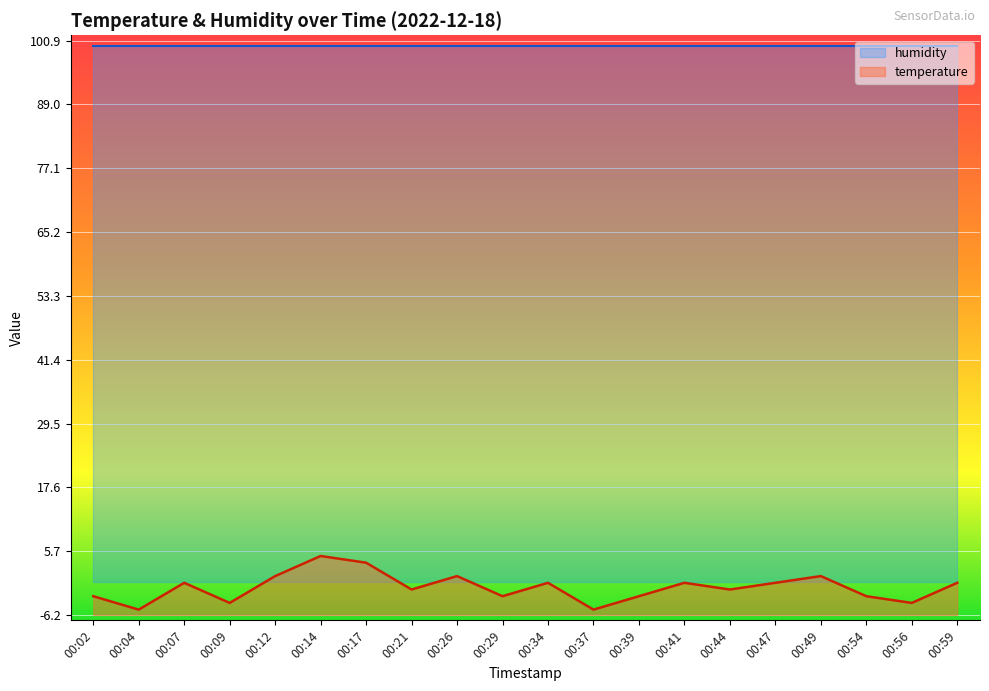

What is the value of the 5th point from the left?

1.1